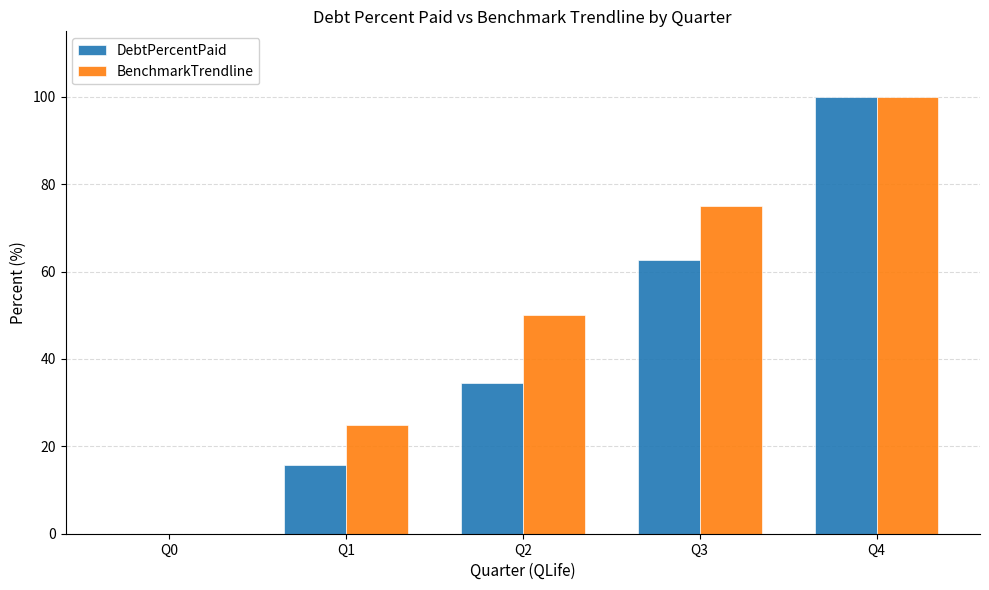

Reading left to right, list all the values displayed in this chart.

DebtPercentPaid: 0.0	15.7	34.4	62.6	100.0
BenchmarkTrendline: 0.0	25.0	50.0	75.0	100.0